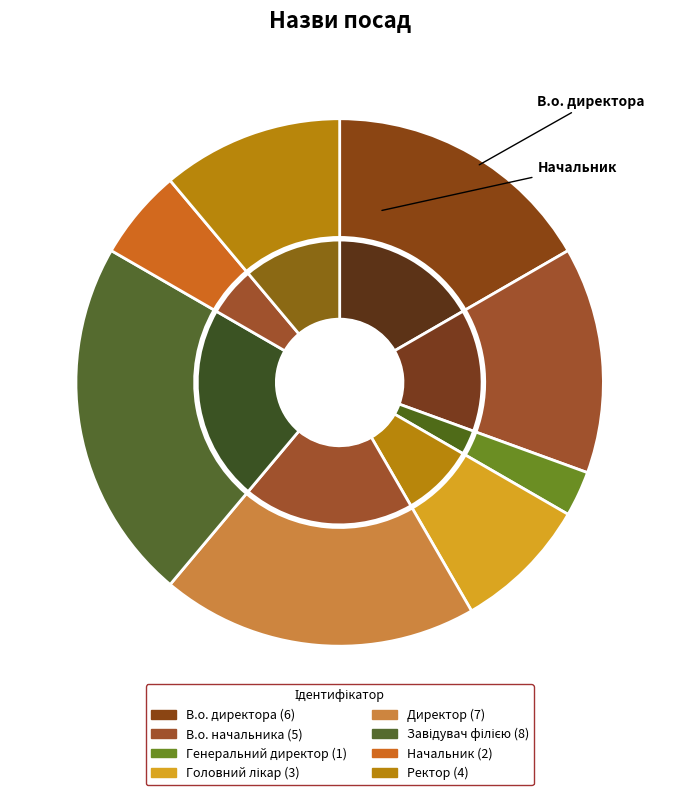

To the nearest percent, what is the difference between the largest and smallest slice percentages?

19%